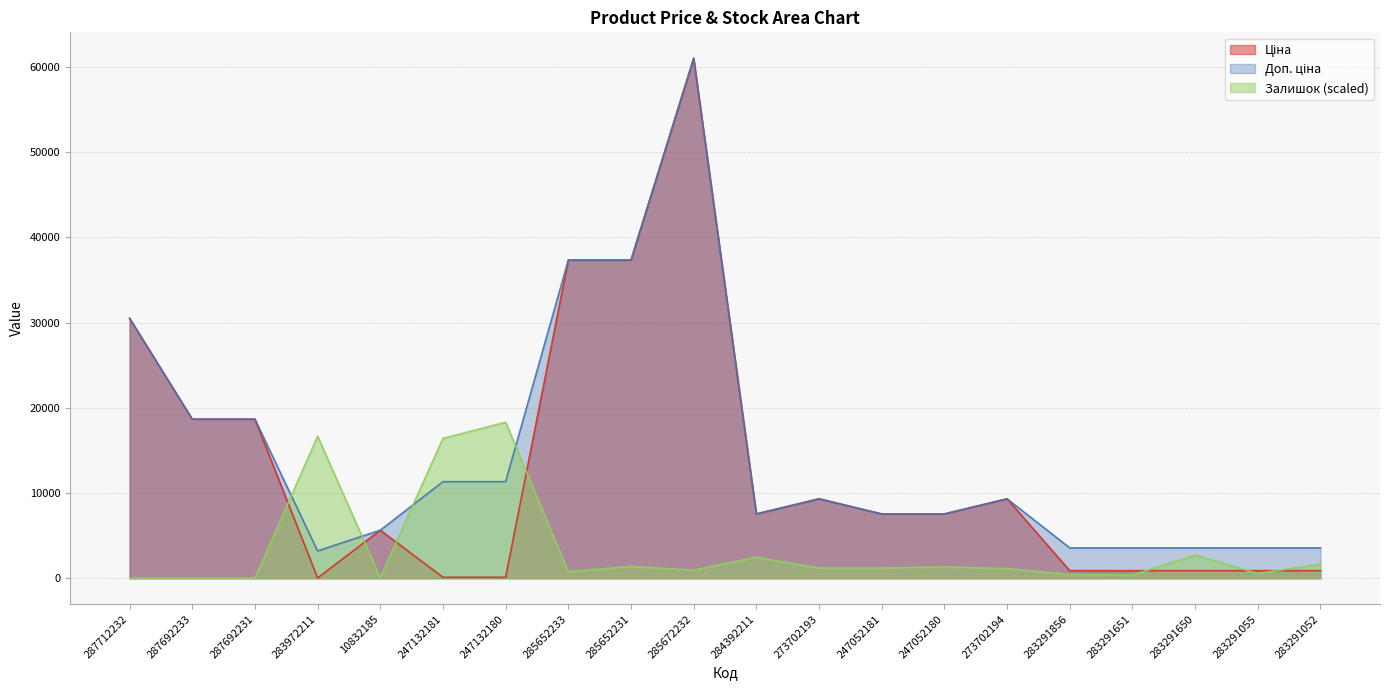

Which has a higher value, 283291052 or 287692233?

287692233